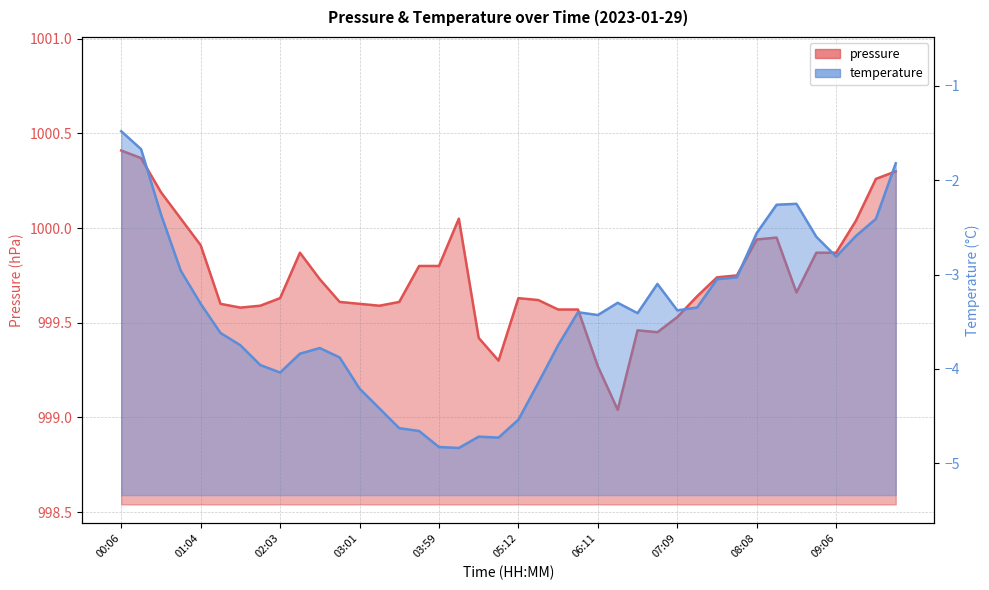

At which label is pressure closest to 999?

06:25